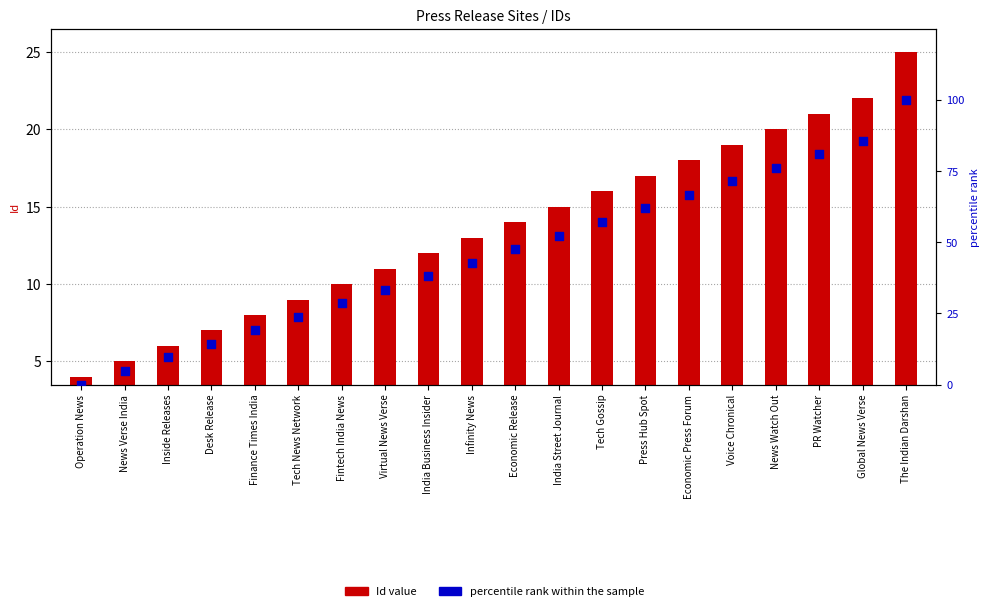

Which series reaches the maximum Y coordinate?

percentile rank within the sample